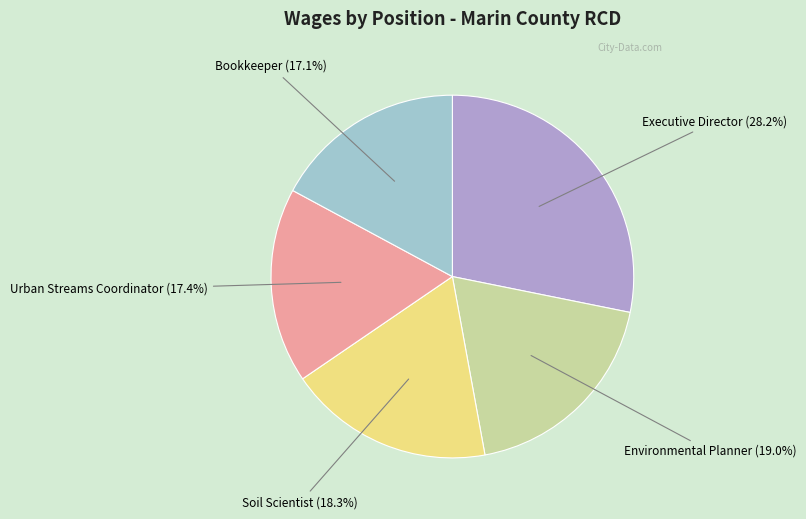

Which slice is the largest?

Executive Director